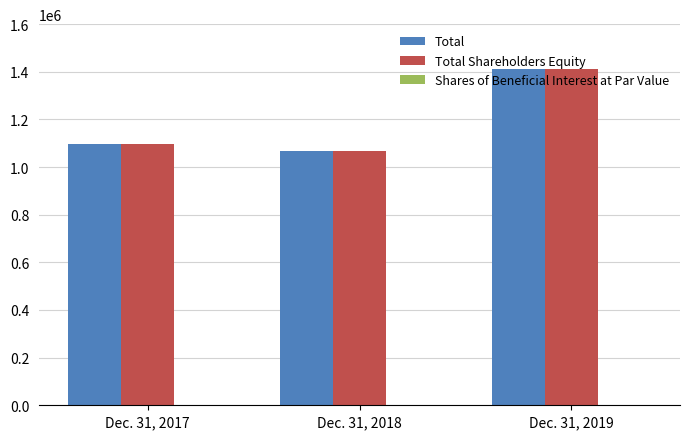

Between Dec. 31, 2017 and Dec. 31, 2019, which series saw the biggest shift?

Total Shareholders Equity